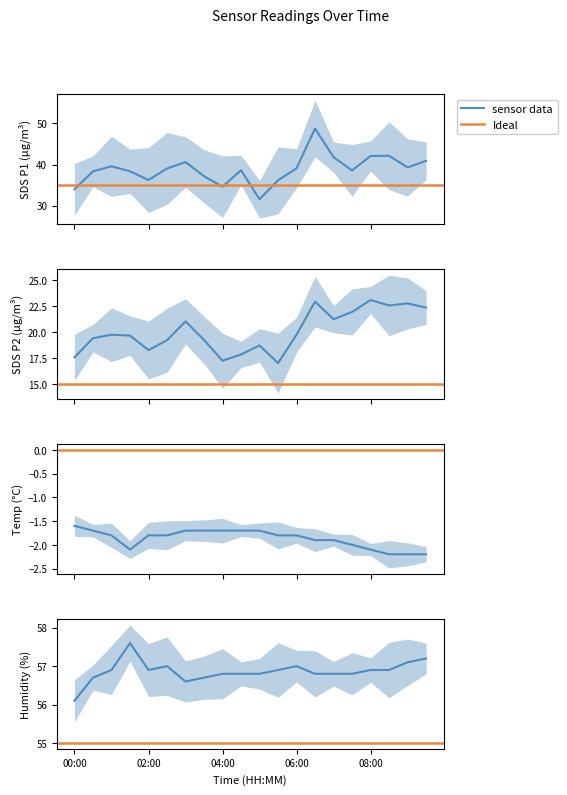

Rank the series at 06:00 from lowest to highest value.

Temp, SDS_P2, SDS_P1, Humidity